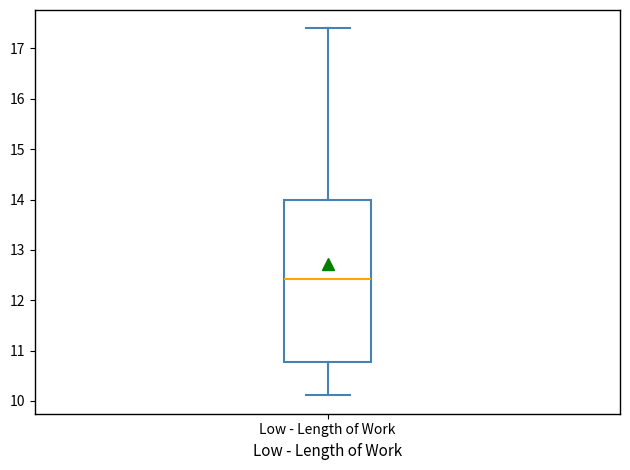

Where is the upper edge of the box for Low - Length of Work on the y-axis? The values are not printed on the chart, so give them approximately, as read against the axis.

14.0